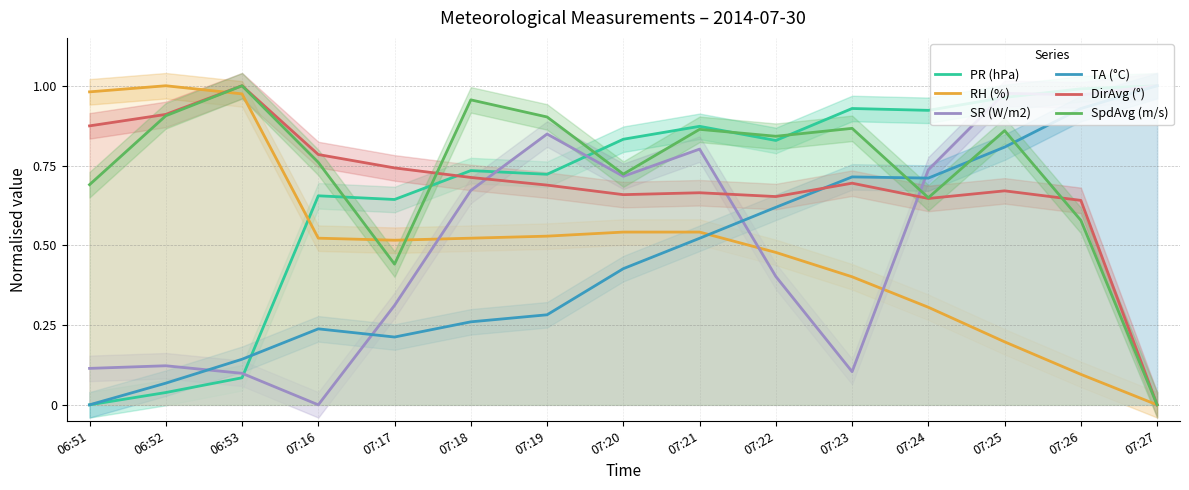

What is the difference between the second highest and second lowest values in the RH (%) series?

0.9